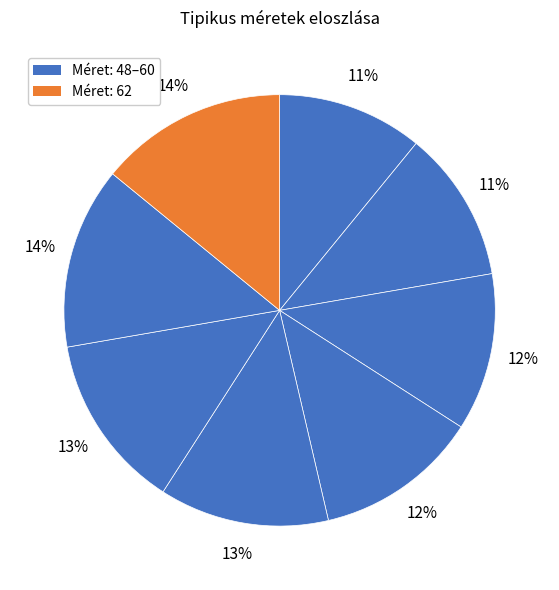

How many slices are in this pie chart?

8